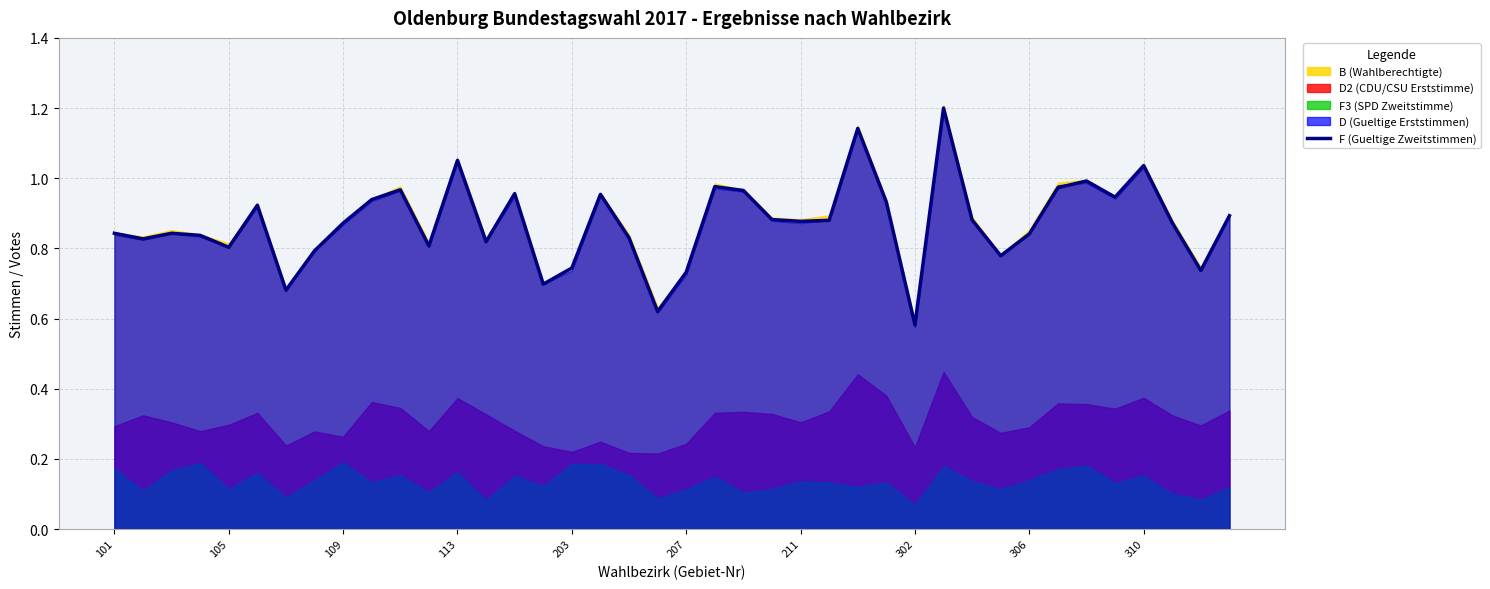

Where is F (Gueltige Zweitstimmen) nearest to the value 0?

302